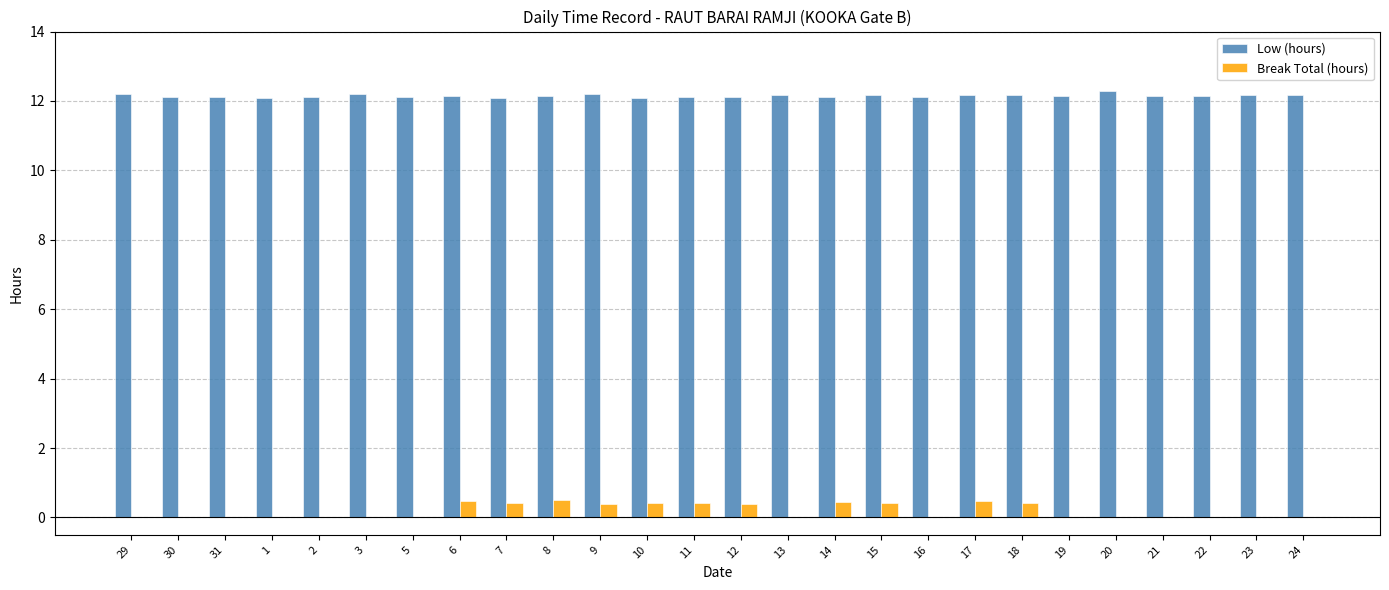

Are the bars horizontal?

No